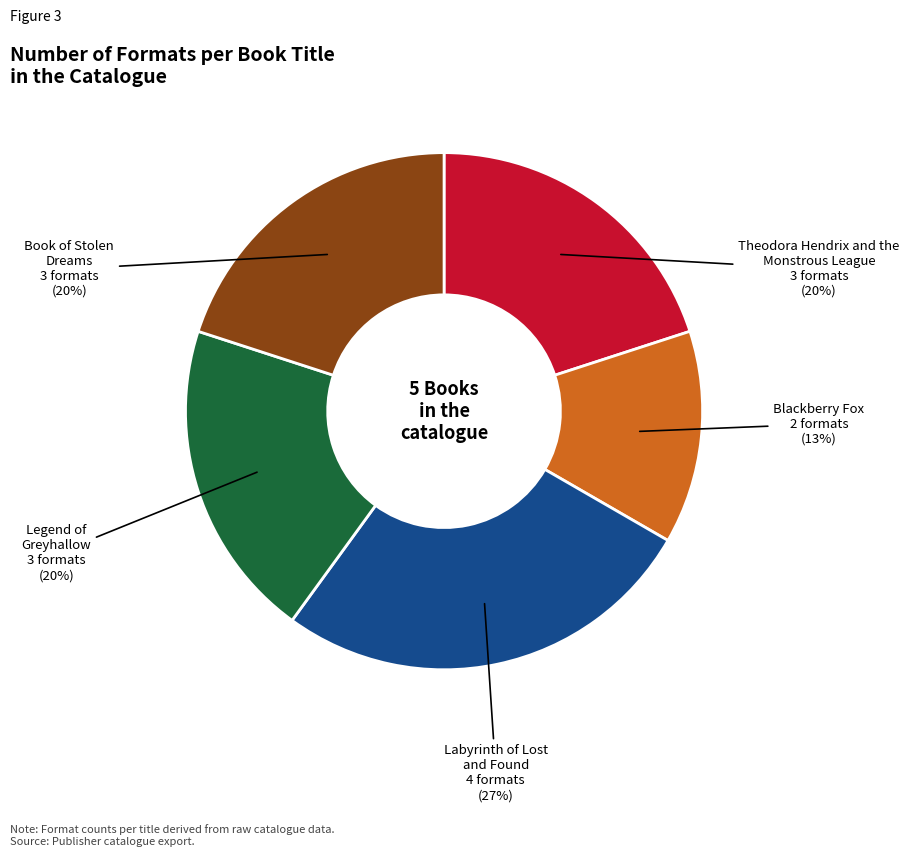

To the nearest percent, what is the average slice percentage?

20%